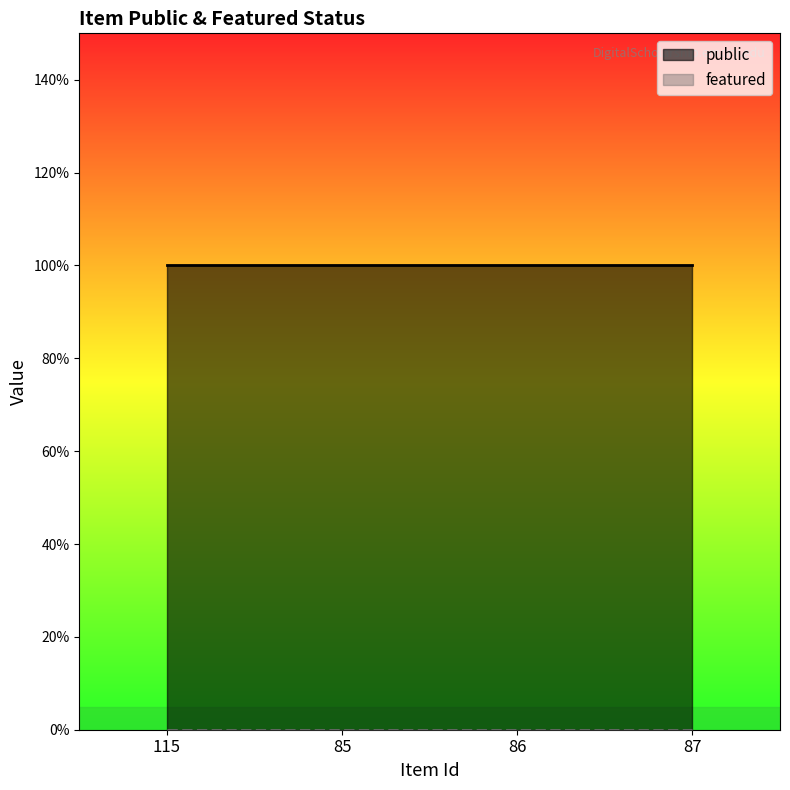

How many data points does each series have?

4